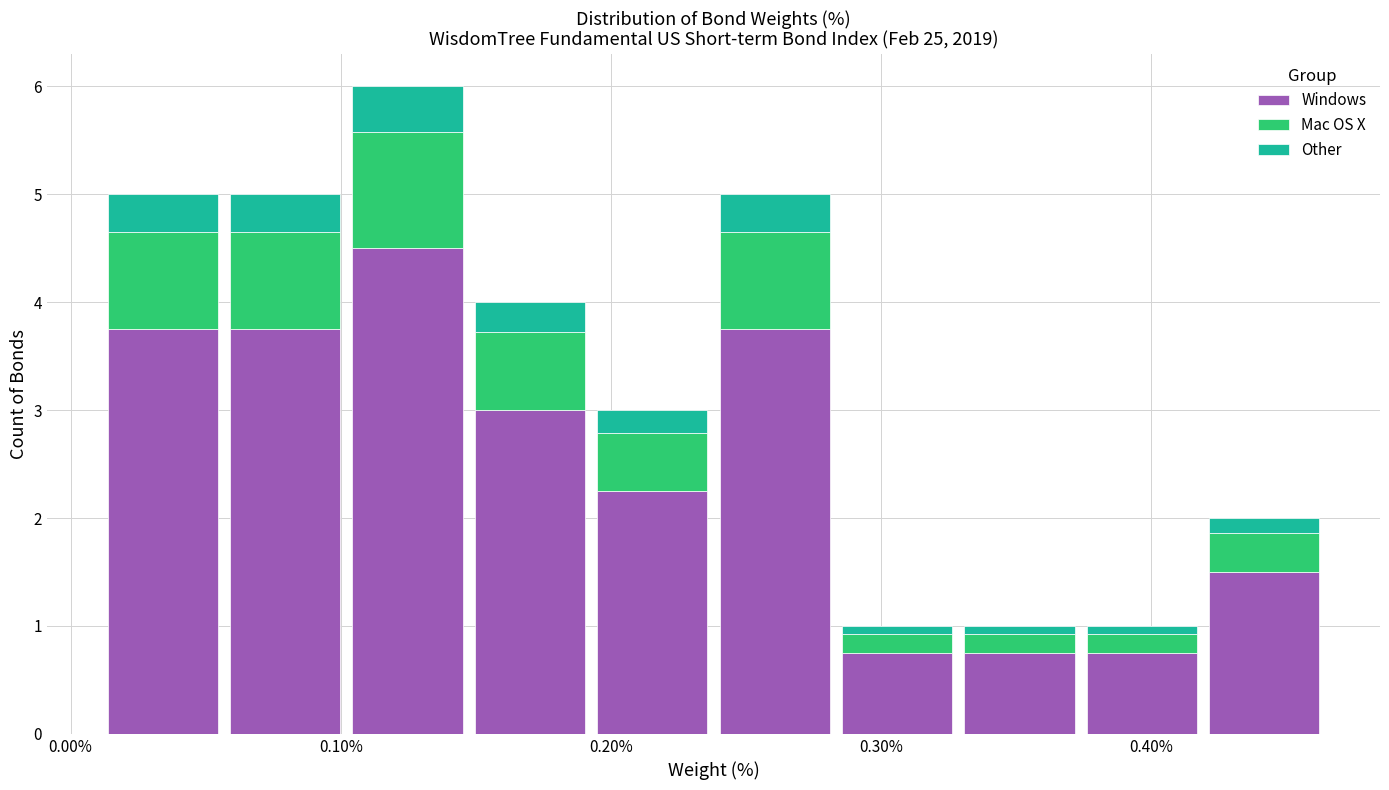

Reading left to right, list every stacked bar in this chart as the range it spans on the x-axis followed by its total height. Neither the bar edges nor the heights are printed on the chart, so give them approximately, as read against the axes.

0.01 to 0.06: 5
0.06 to 0.10: 5
0.10 to 0.15: 6
0.15 to 0.19: 4
0.19 to 0.24: 3
0.24 to 0.28: 5
0.28 to 0.33: 1
0.33 to 0.37: 1
0.37 to 0.42: 1
0.42 to 0.46: 2